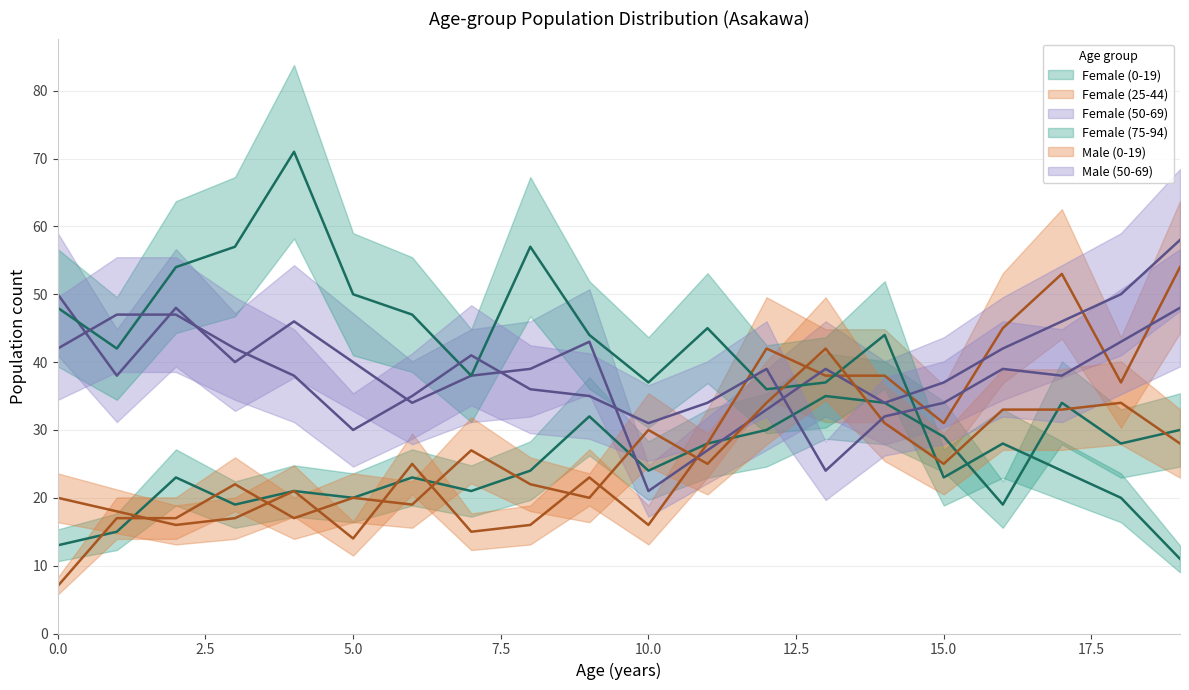

Where do Female (50-69) and Female (0-19) first cross each other?

9 and 10